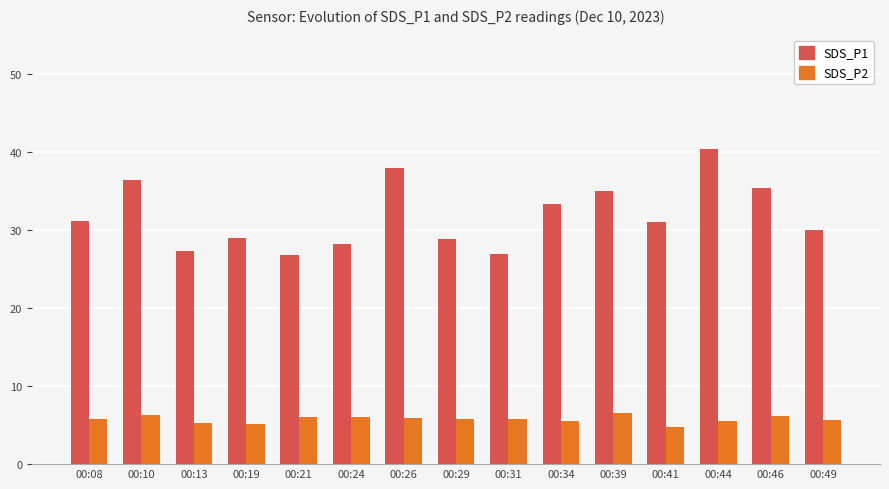

What is the difference between the second highest and second lowest values in the SDS_P1 series?

10.9